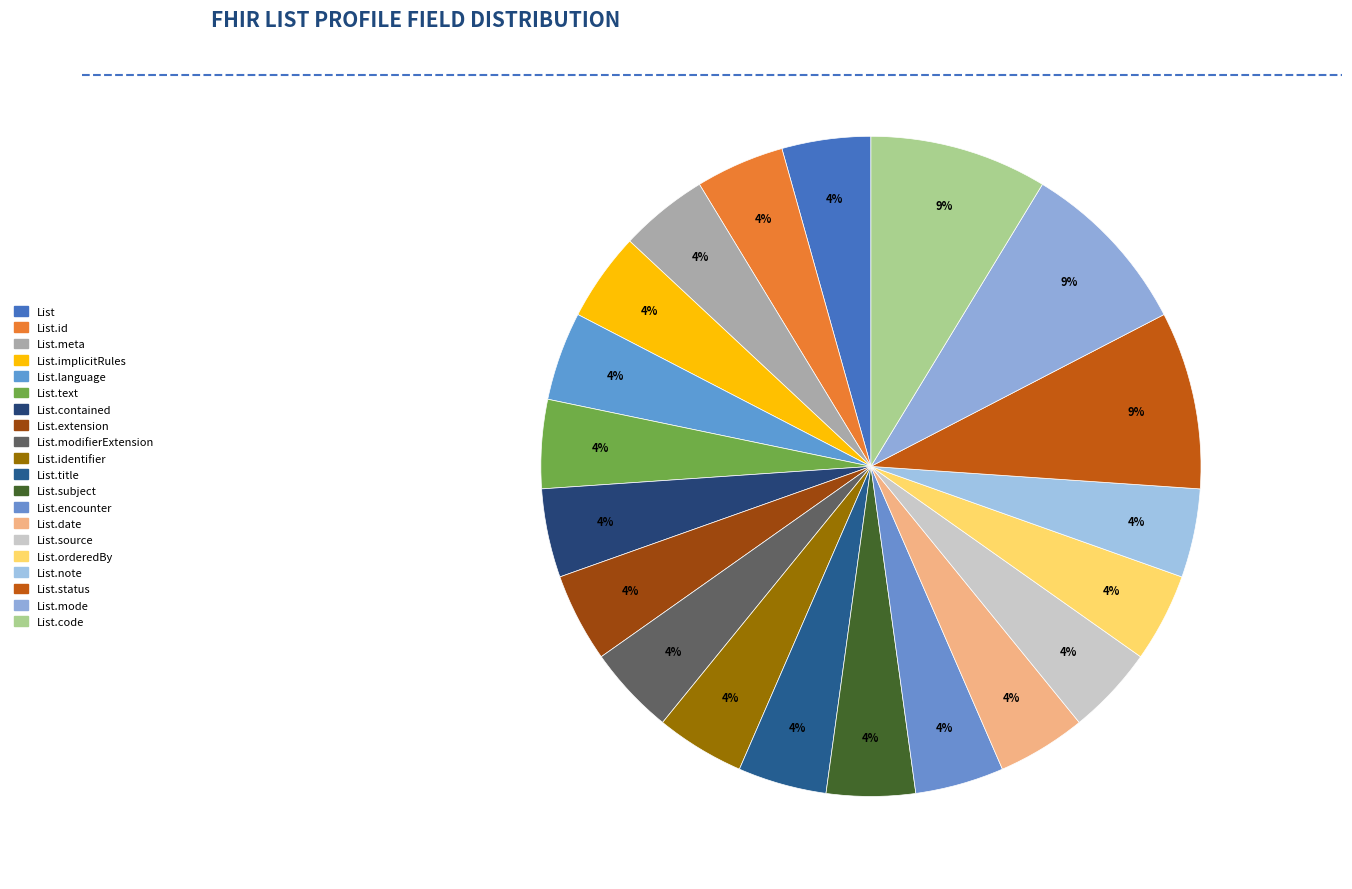

Count the number of slices in the pie.

20